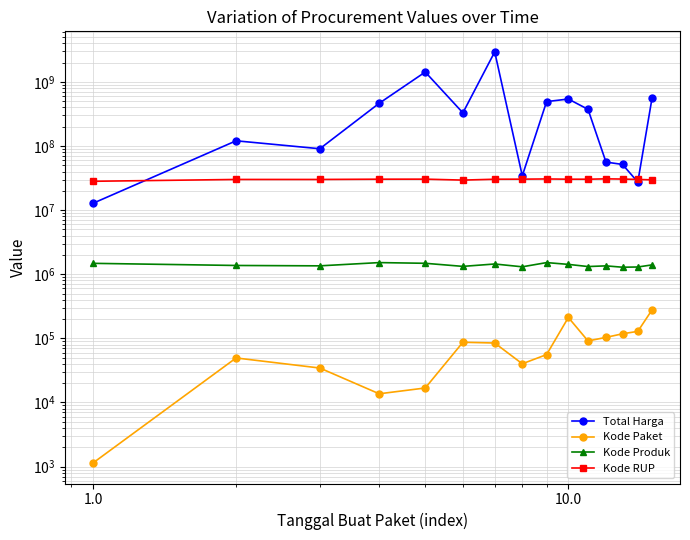

How many interior local peaks does the Total Harga series have?

4